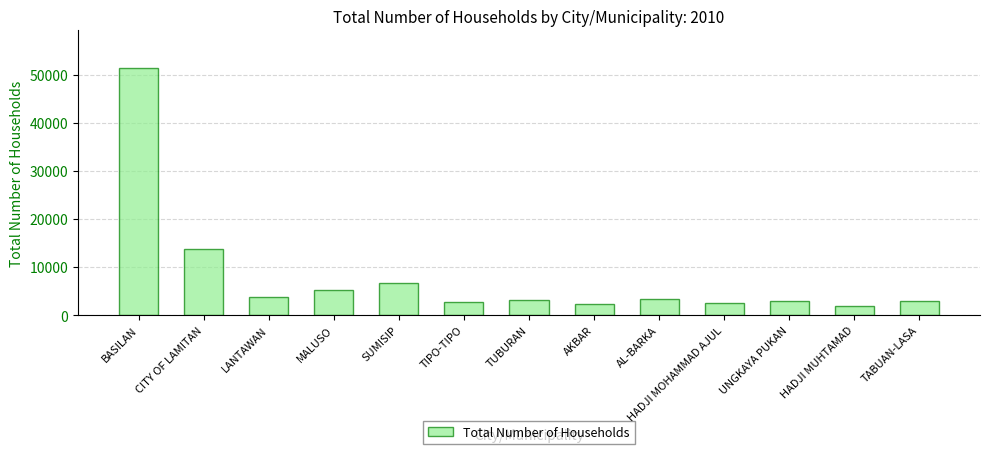

Which category has the highest value across all series?

BASILAN